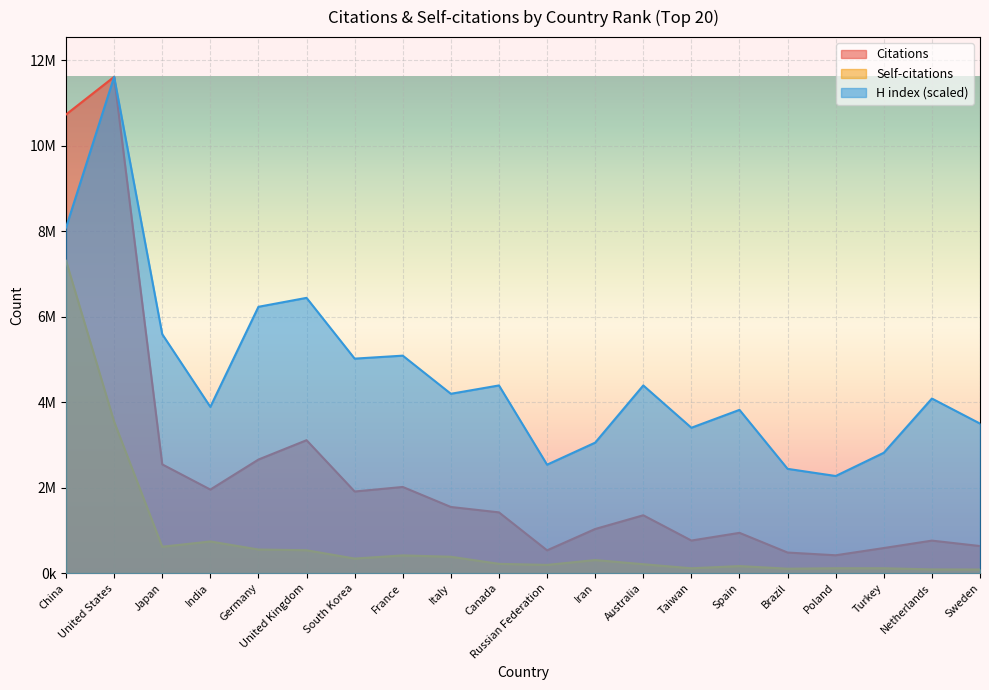

At how many categories does at least one series exceed 5511065?

5